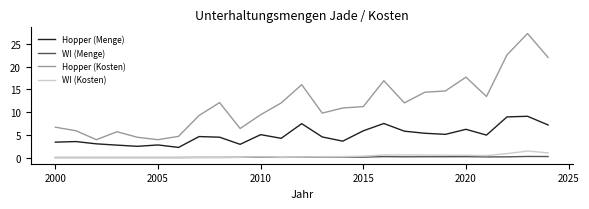

True or false: WI (Kosten) and Hopper (Menge) cross at least once.

False